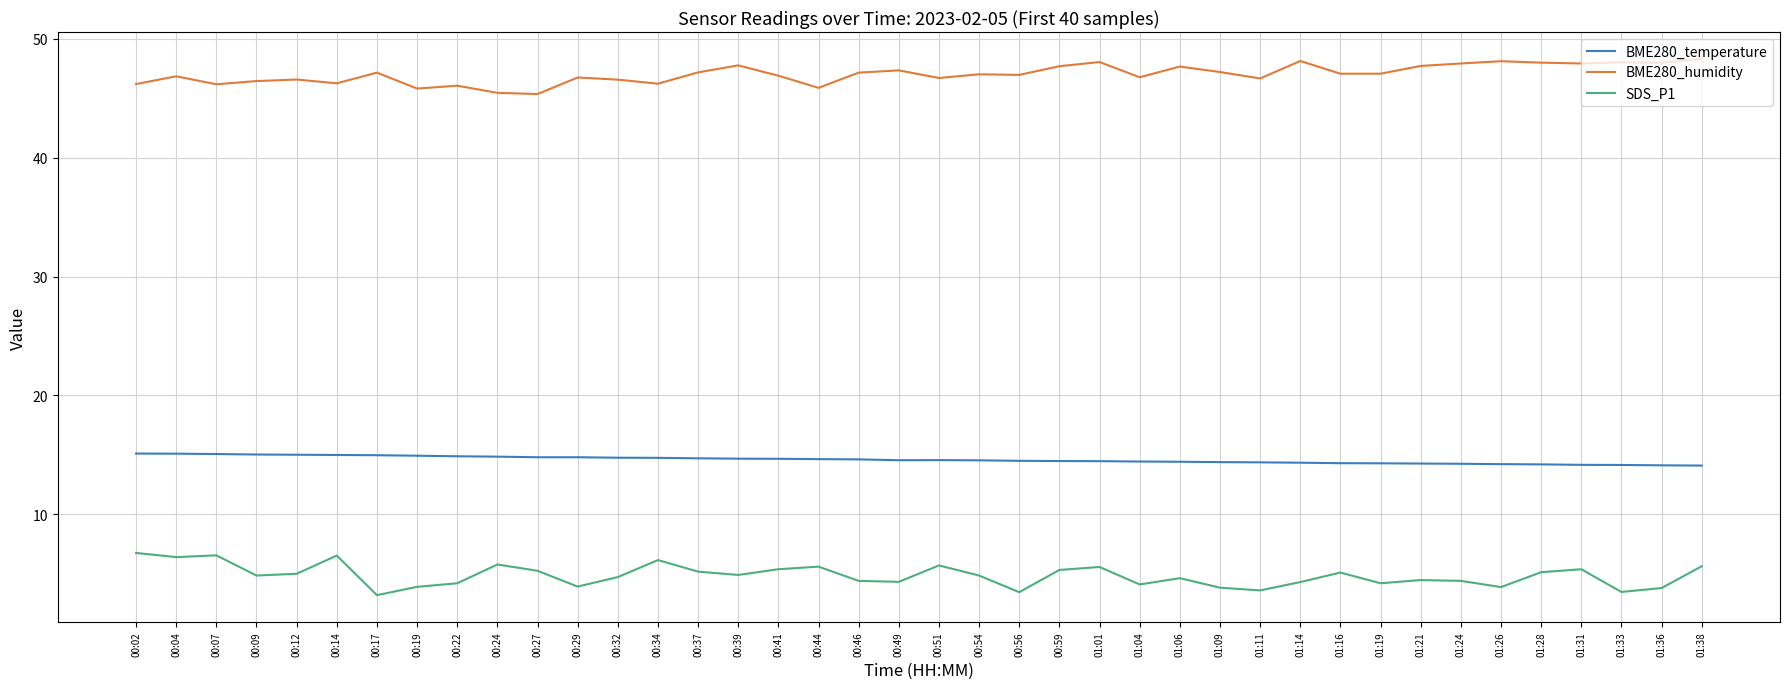

Rank the series by their average value, from highest to lowest.

BME280_humidity, BME280_temperature, SDS_P1